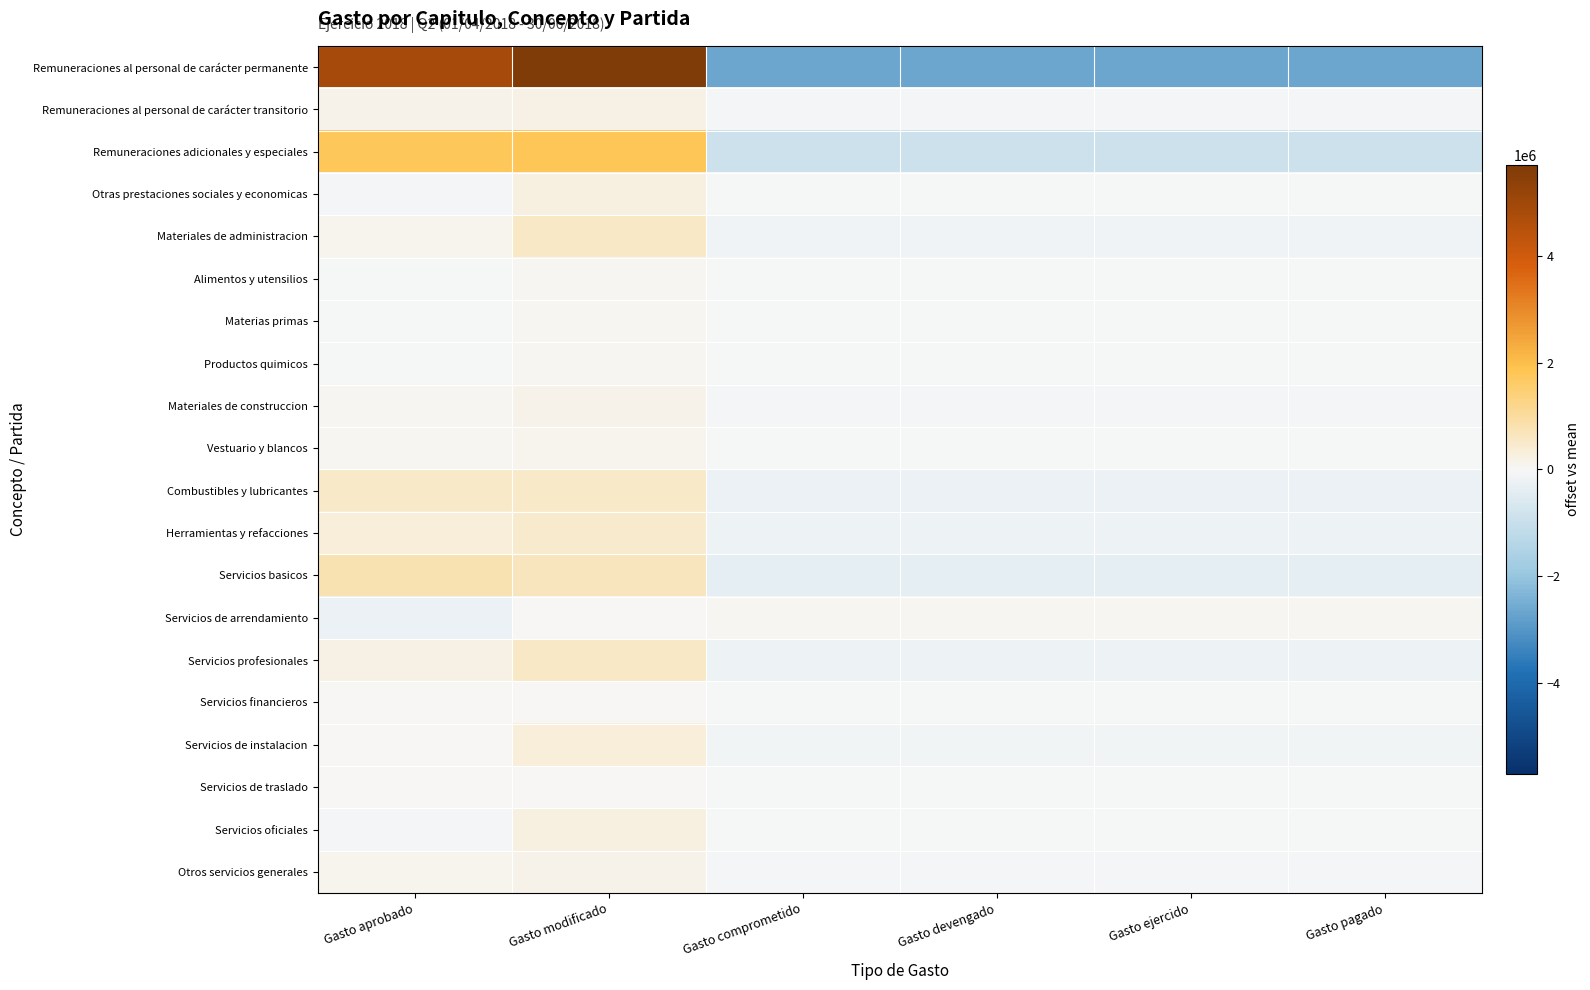

Rank the series at Gasto devengado from highest to lowest value.

Servicios de arrendamiento, Productos quimicos, Servicios financieros, Materias primas, Servicios de traslado, Alimentos y utensilios, Vestuario y blancos, Servicios oficiales, Otras prestaciones sociales y economicas, Materiales de construccion, Otros servicios generales, Remuneraciones al personal de carácter transitorio, Servicios de instalacion, Materiales de administracion, Servicios profesionales, Herramientas y refacciones, Combustibles y lubricantes, Servicios basicos, Remuneraciones adicionales y especiales, Remuneraciones al personal de carácter permanente